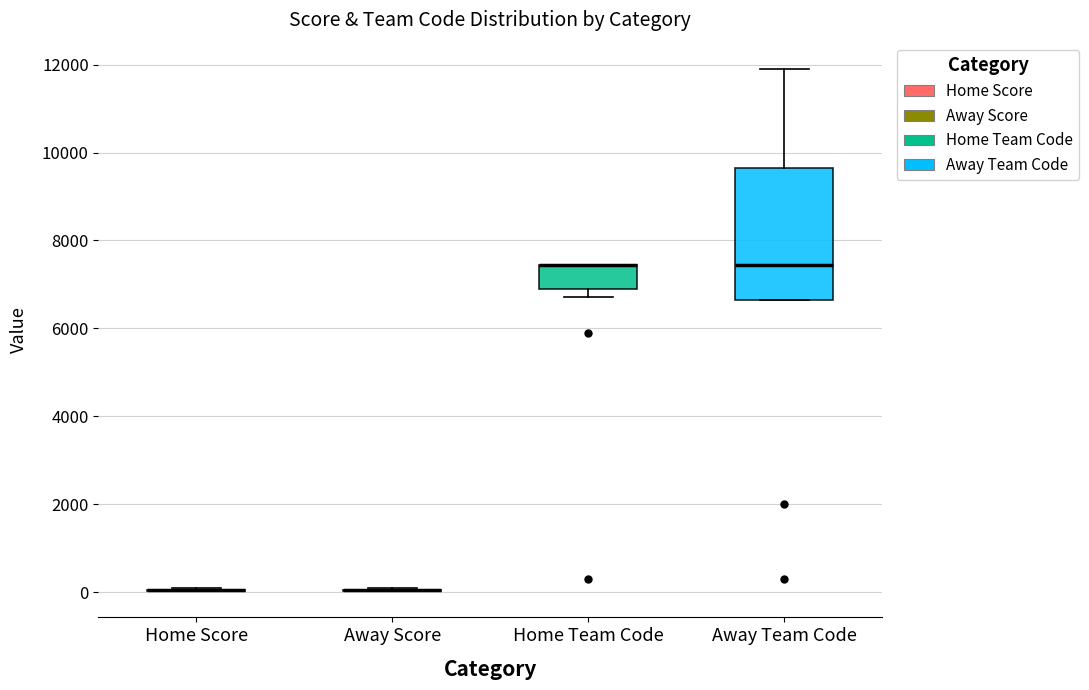

Which box is the tallest, from its lower edge to its upper edge?

Away Team Code